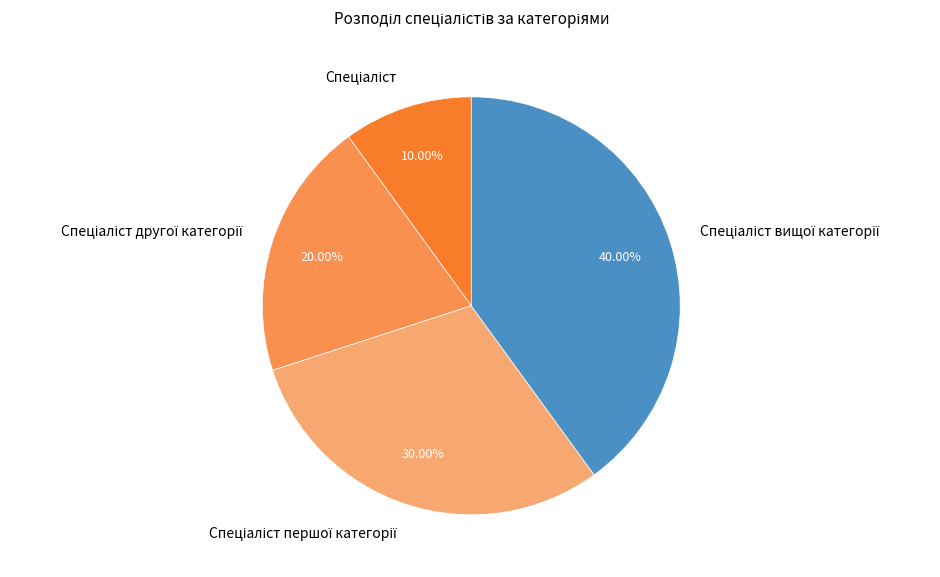

Does any single category account for the majority?

No